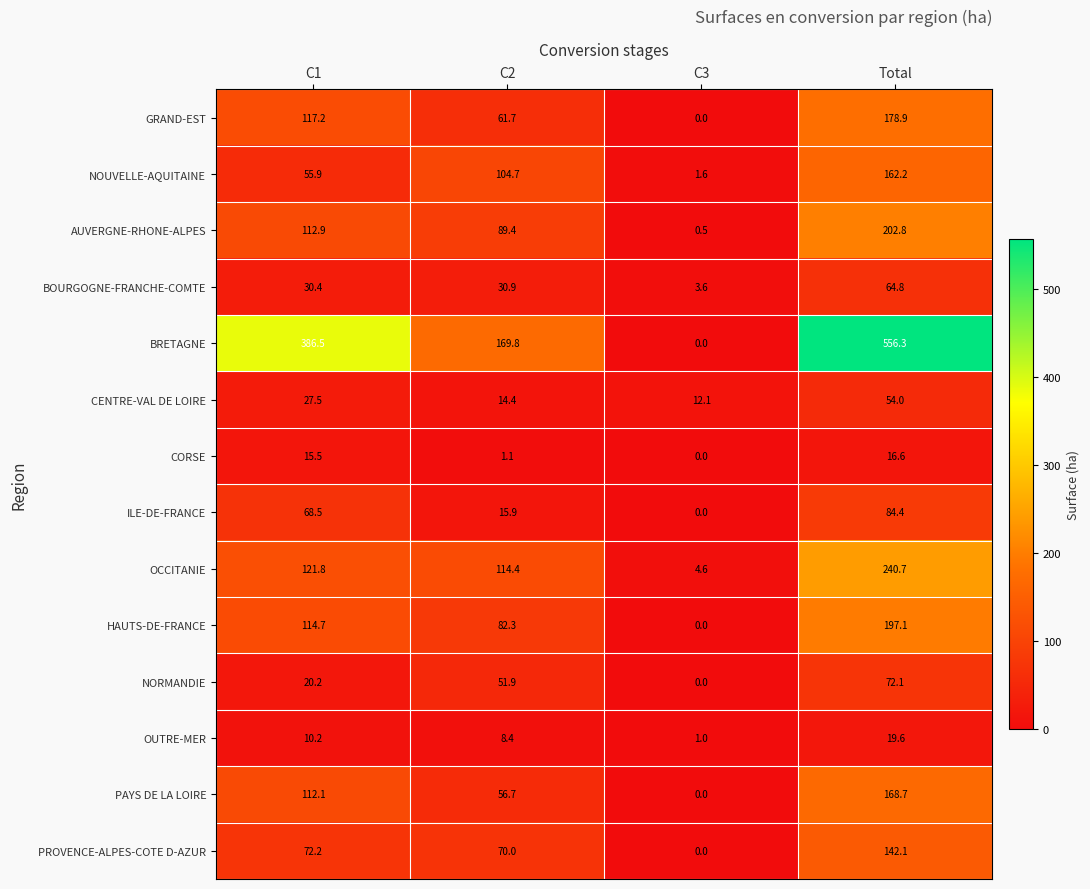

Which series has the largest range (max minus min)?

BRETAGNE